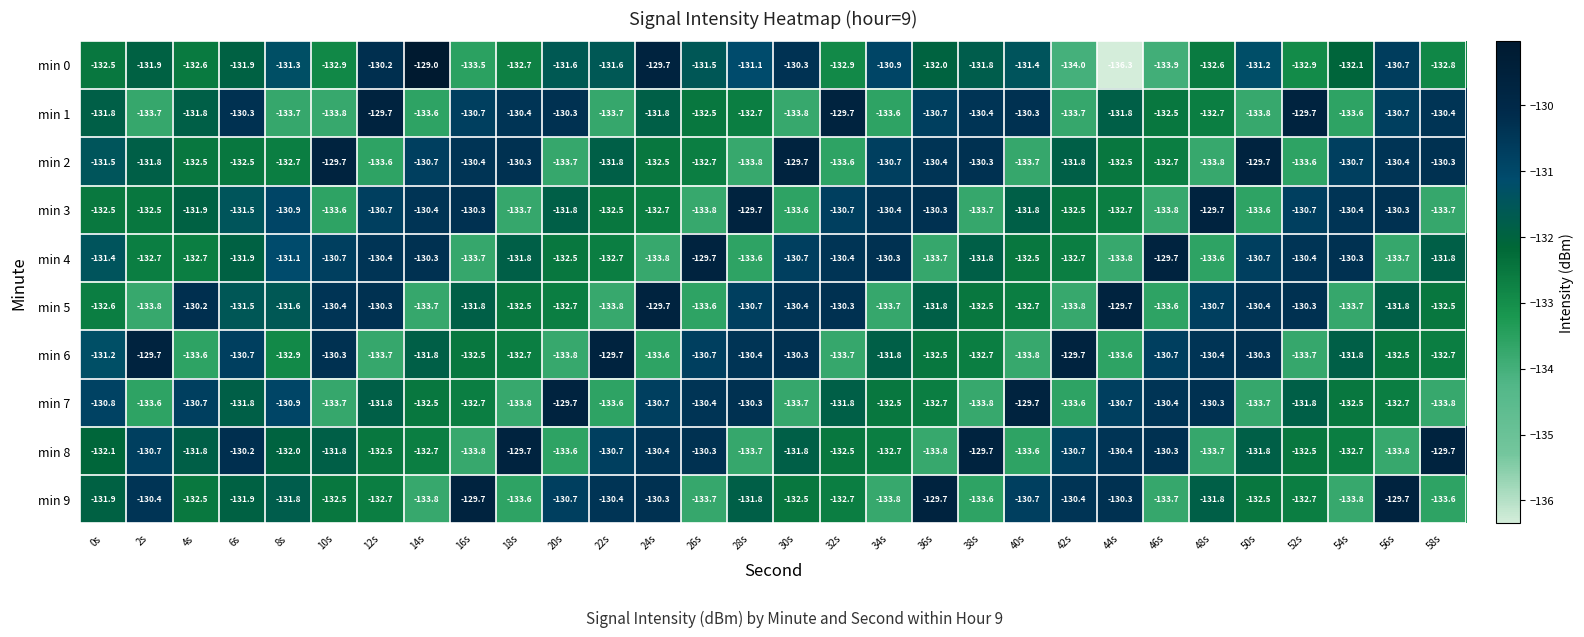

What is the difference between the second highest and second lowest values in the min 6 series?

4.1